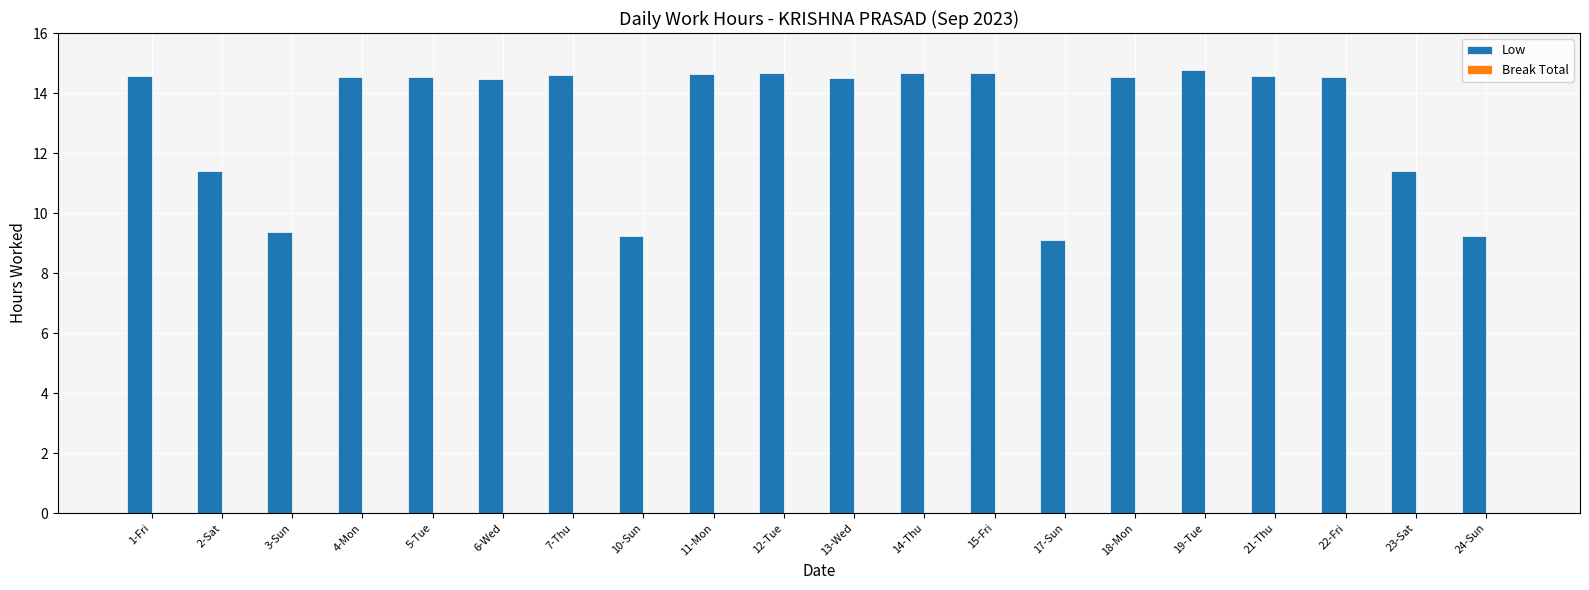

What is the difference between the second highest and second lowest values?

5.5